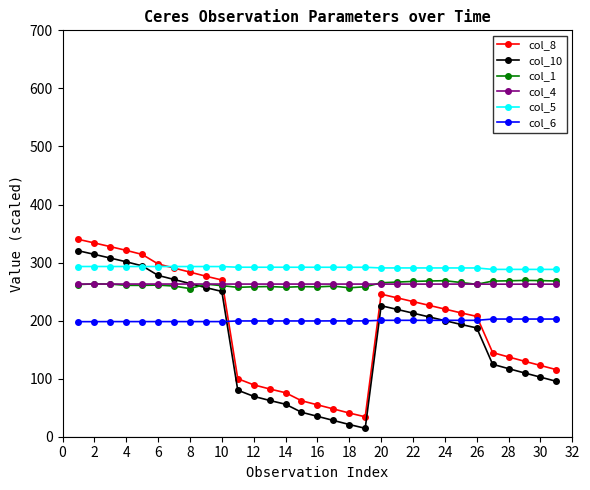

Count the number of data series in this chart.

6